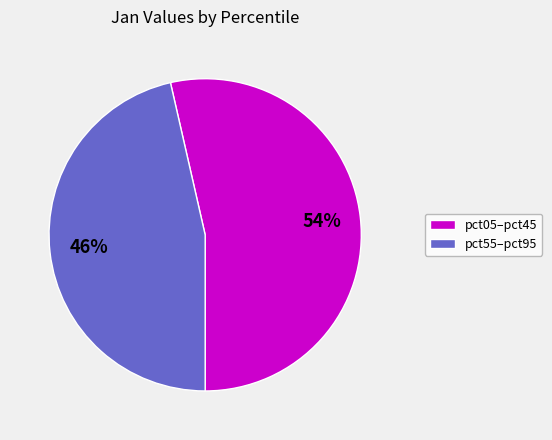

To the nearest percent, what is the average slice percentage?

50%